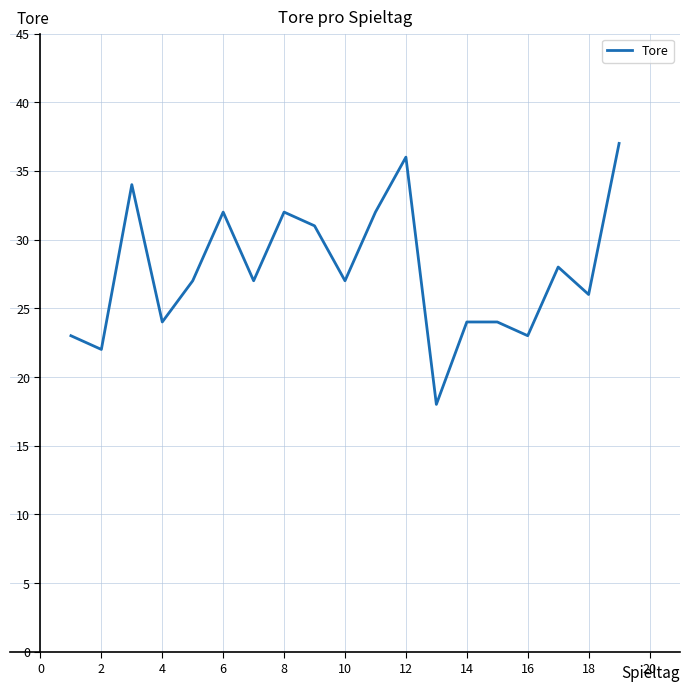

What is the minimum value shown in the chart?

18